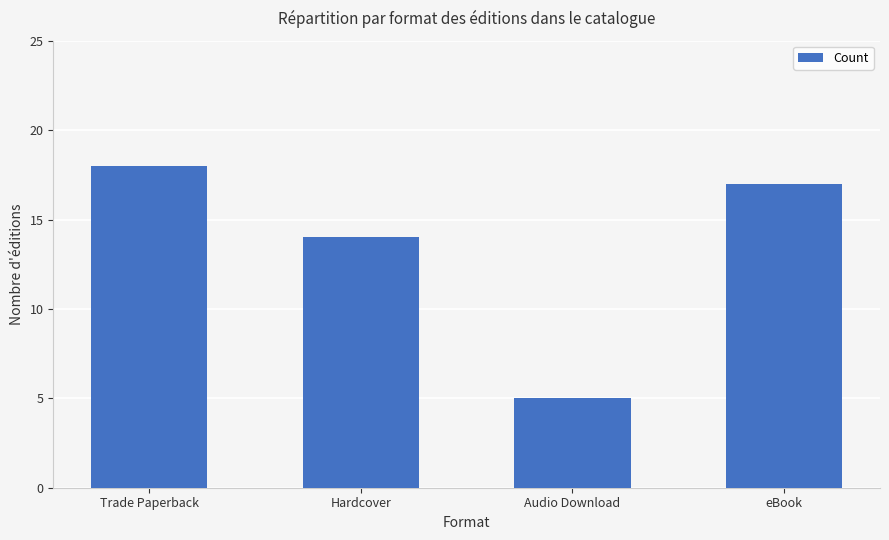

What is the ratio of the value at Audio Download to the value at Hardcover?

0.4